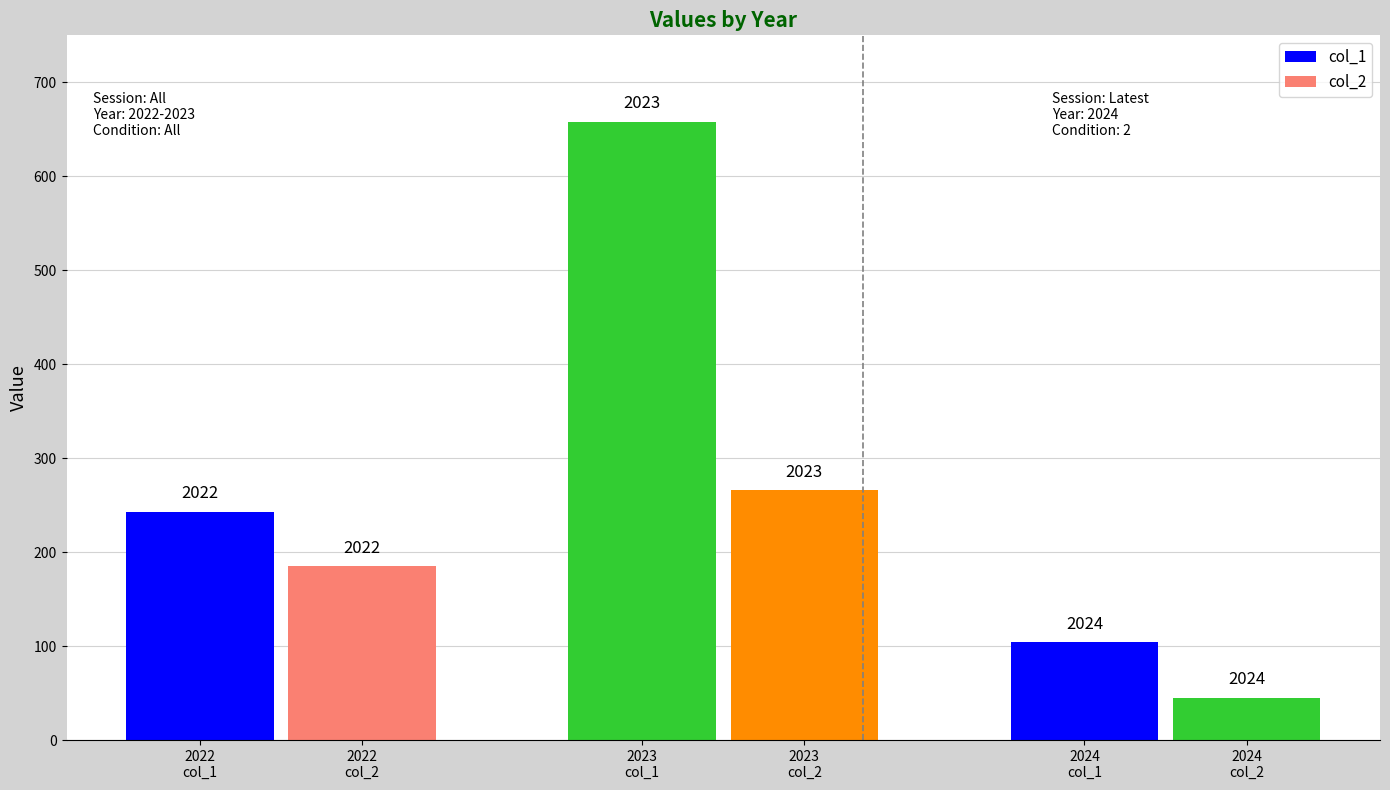

What is the difference between the maximum and minimum values in the col_2 series?

221